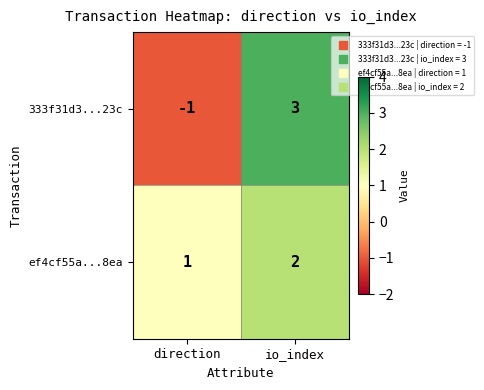

The value of ef4cf55a...8ea at io_index is 2. True or false?

True